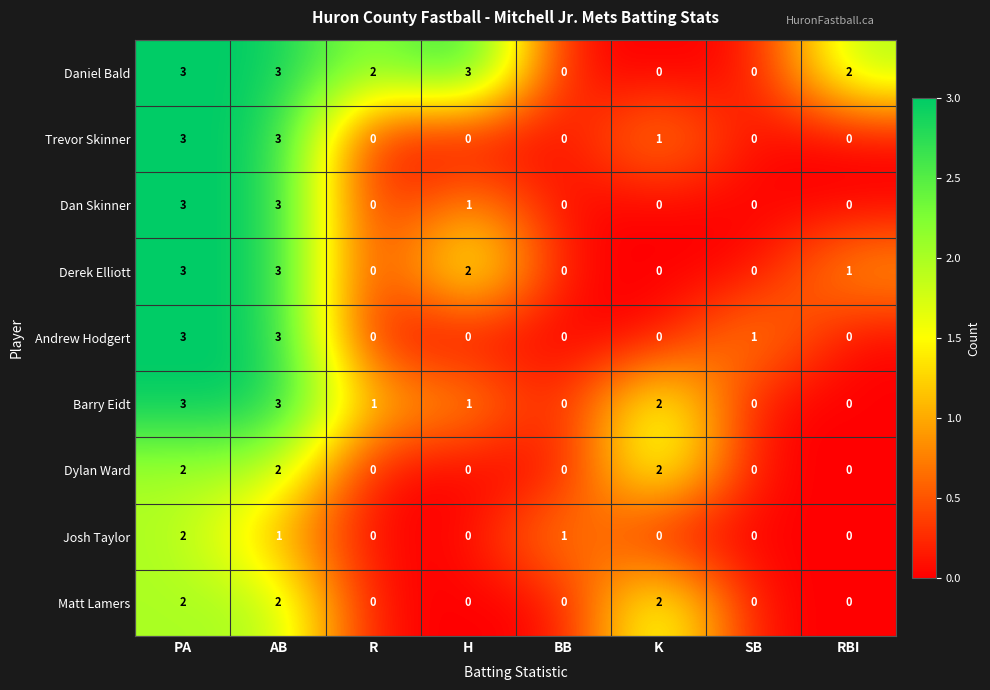

Between R and SB, which series saw the biggest shift?

Daniel Bald